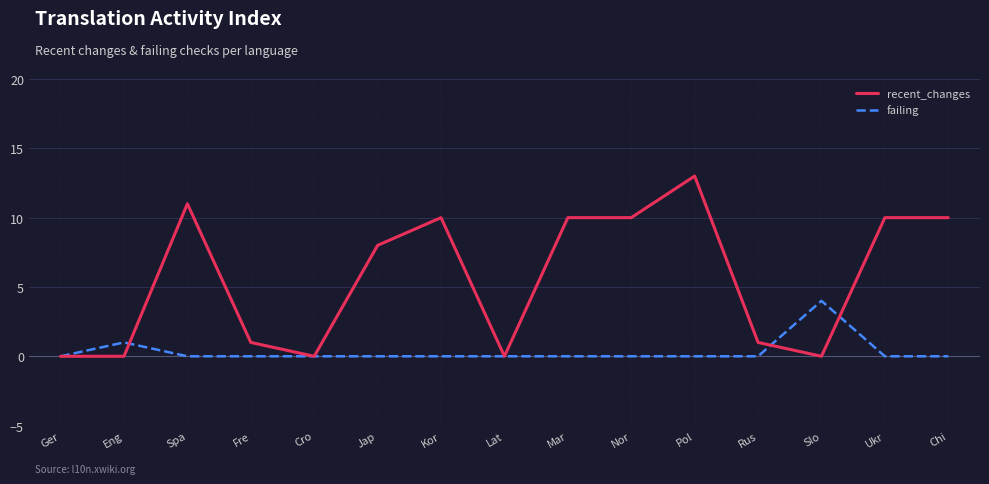

What are all the series names shown in the legend?

recent_changes, failing